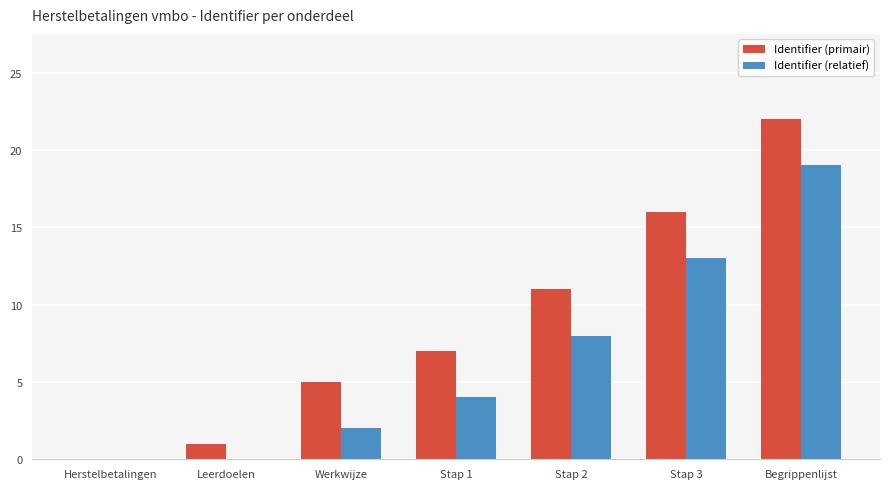

What is the sum of all Identifier (relatief) values?

46